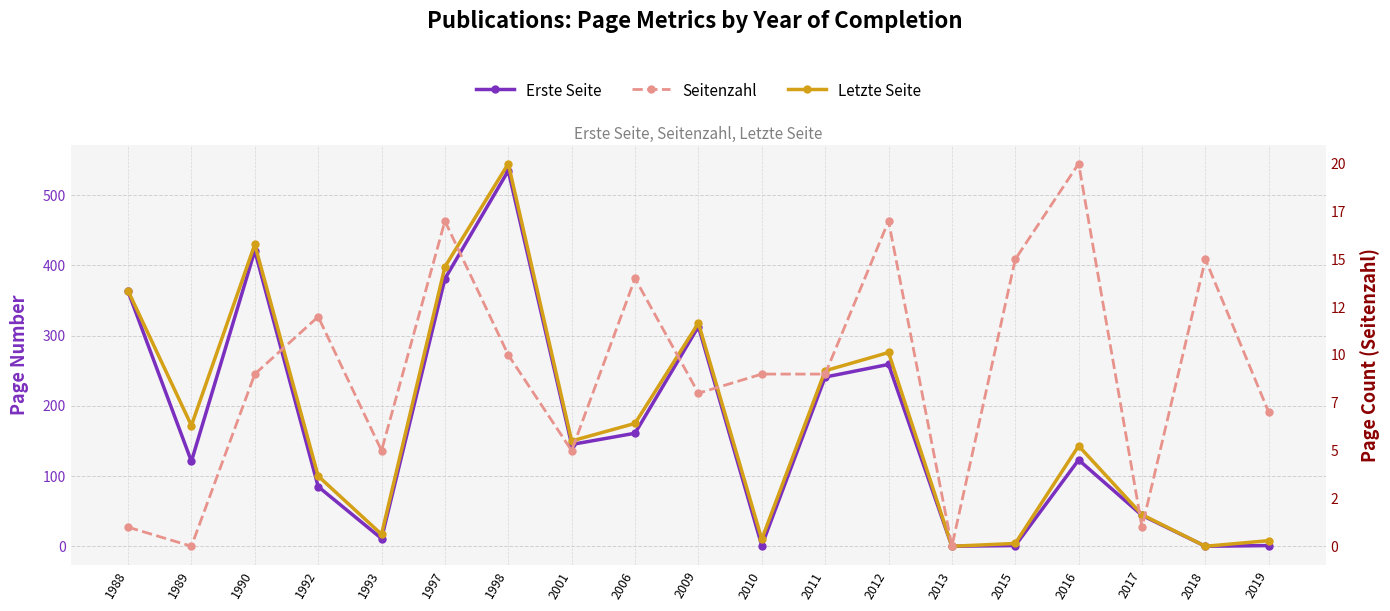

Where is the first local maximum for Seitenzahl?

1992